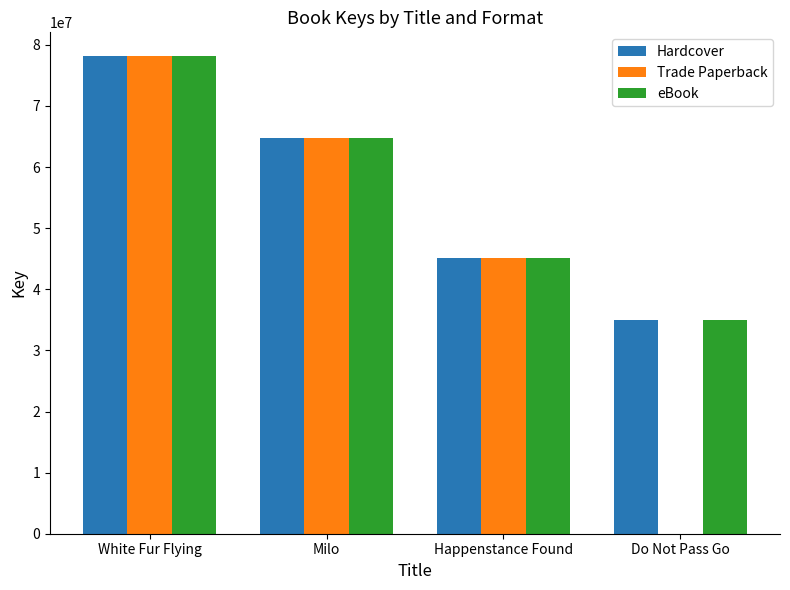

Is the value of Hardcover at Milo greater than the value of eBook at White Fur Flying?

No